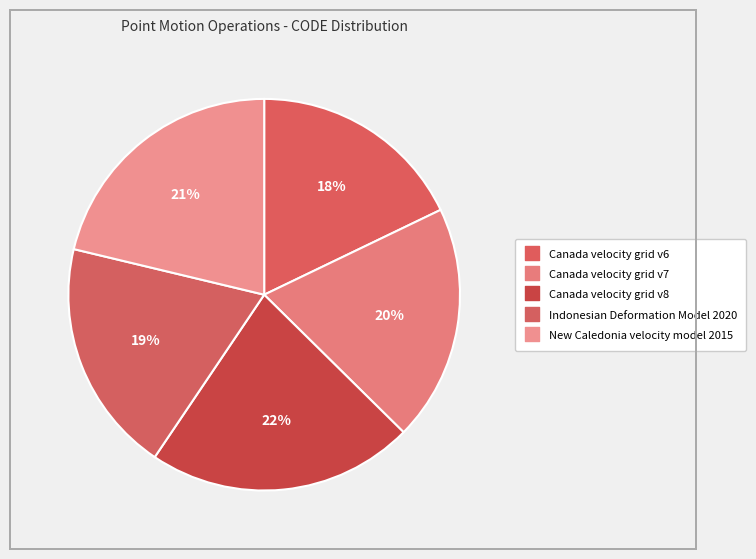

To the nearest percent, what is the combined percentage of Canada velocity grid v6 and Indonesian Deformation Model 2020?

37%